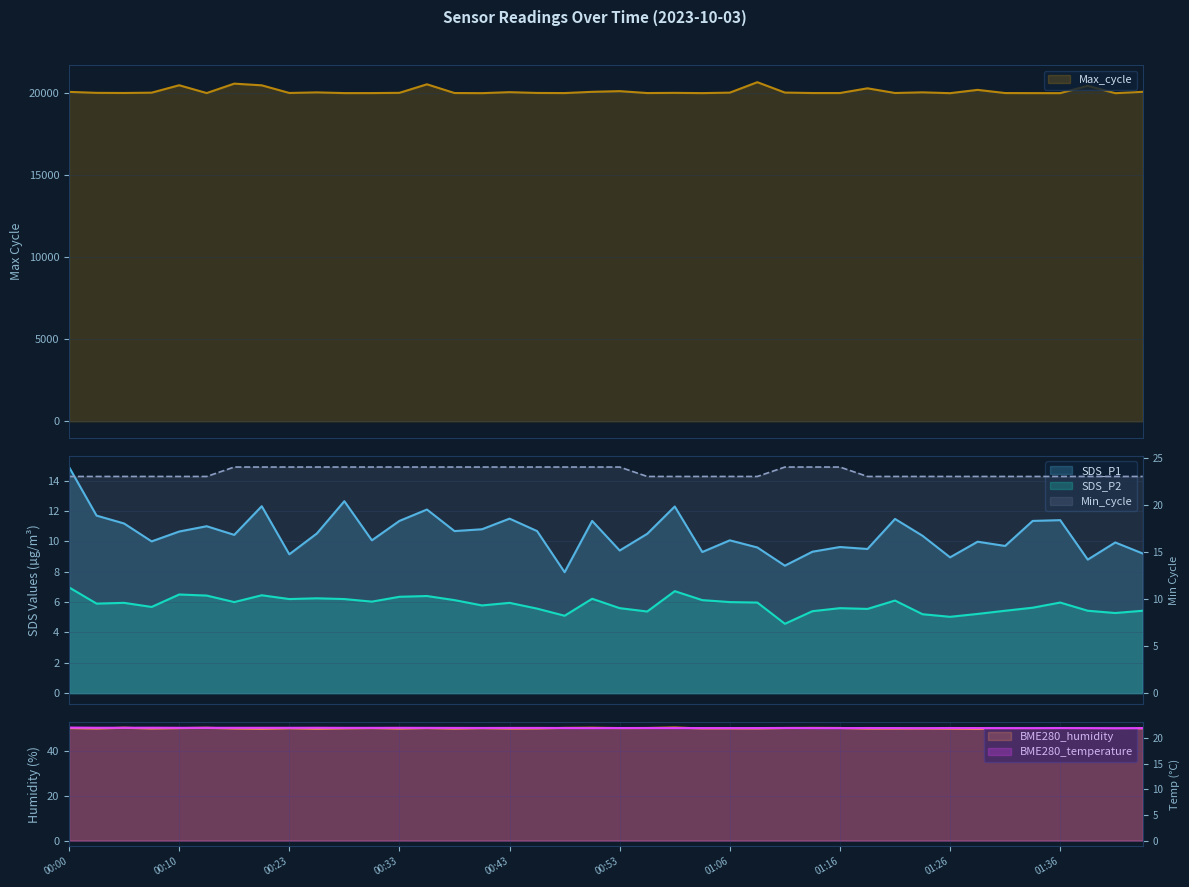

True or false: BME280_humidity and Max_cycle intersect in this chart.

False